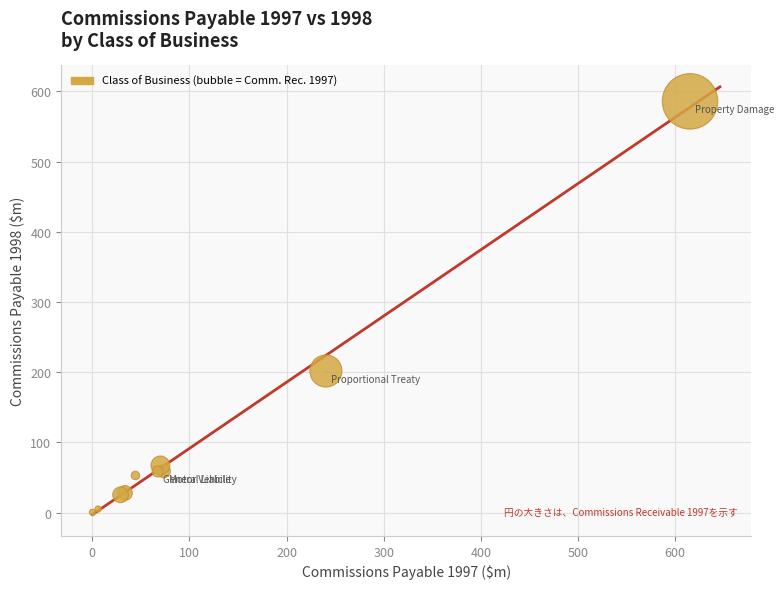

What Y value in the scatter plot is closest to 293?

201.6